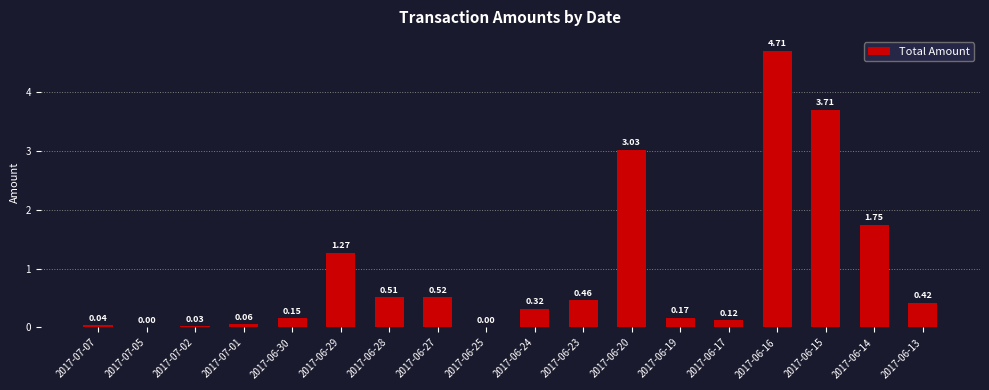

What is the sum of the values at 2017-06-15 and 2017-06-29?

5.0